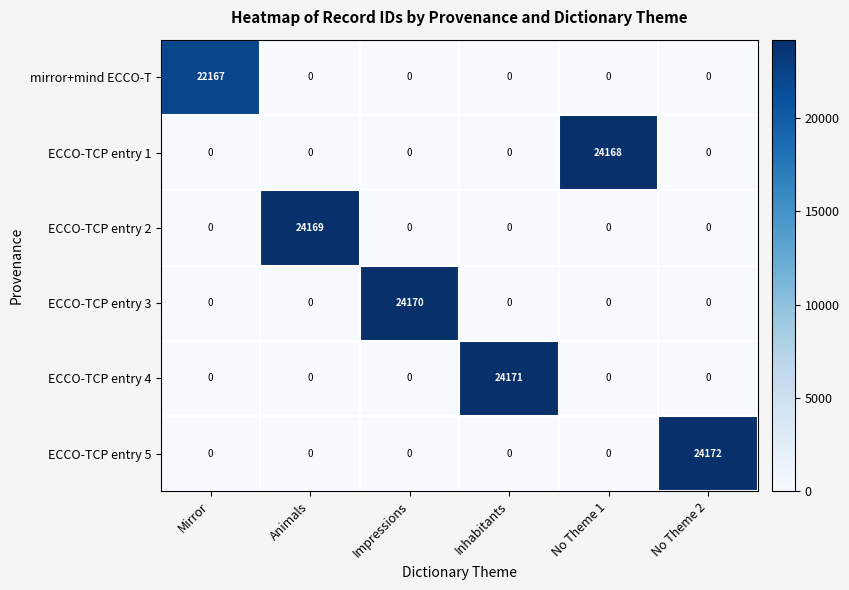

Which series has the largest total across all categories?

ECCO-TCP entry 5